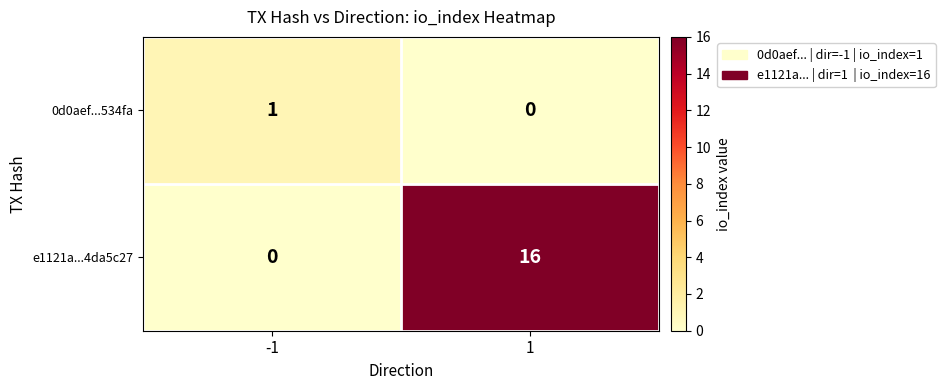

Which series changed the most between -1 and 1?

e1121a...4da5c27